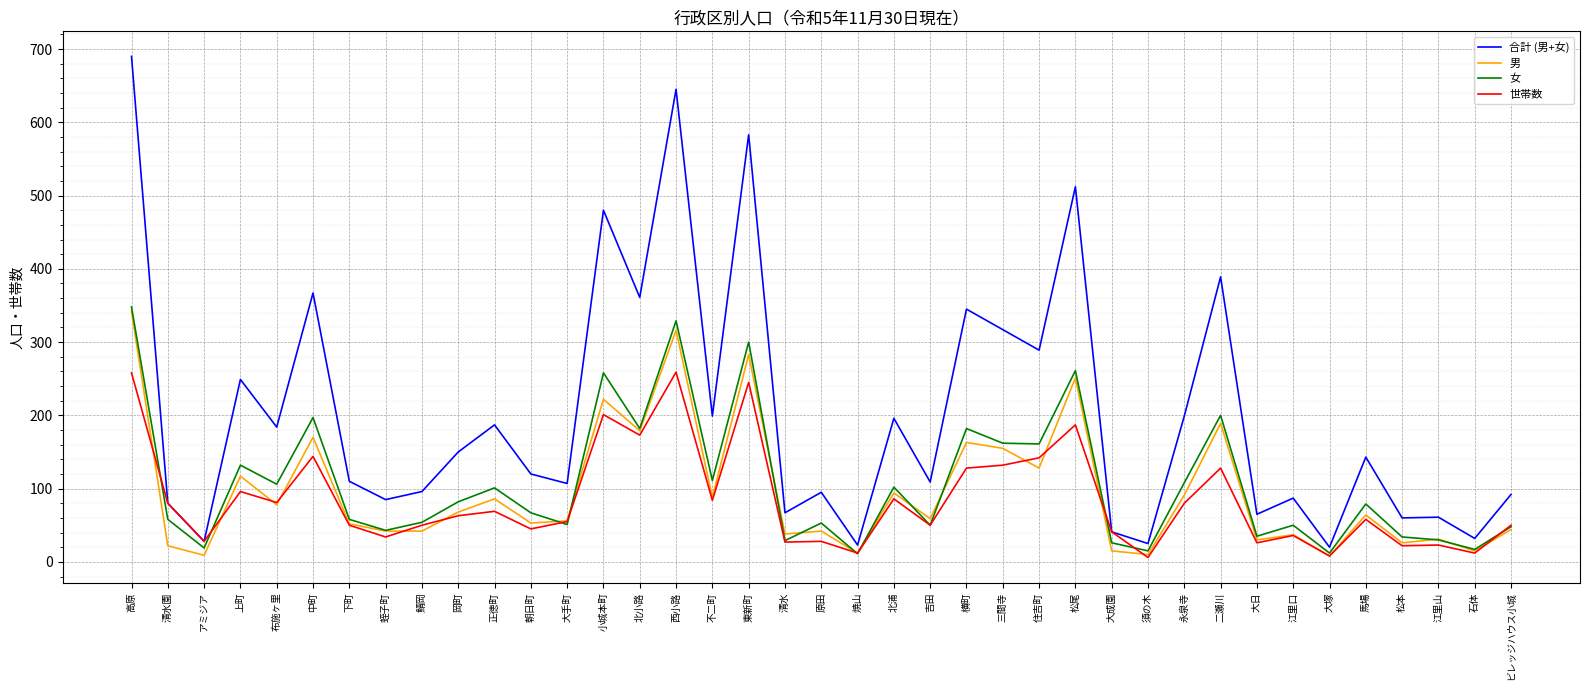

The value of 女 at 清水園 is 98. True or false?

False